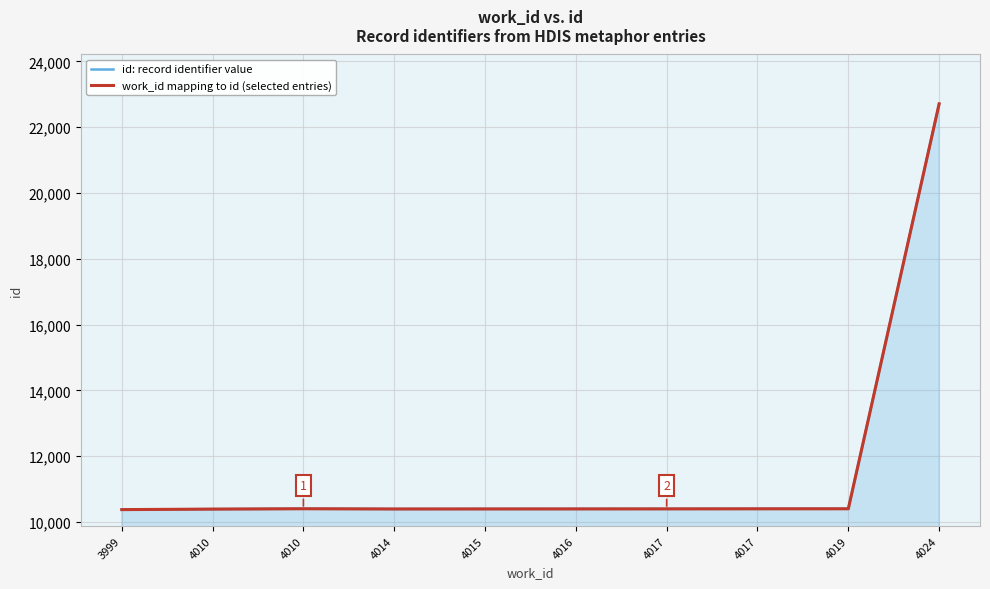

At how many categories does at least one series exceed 10489?

1